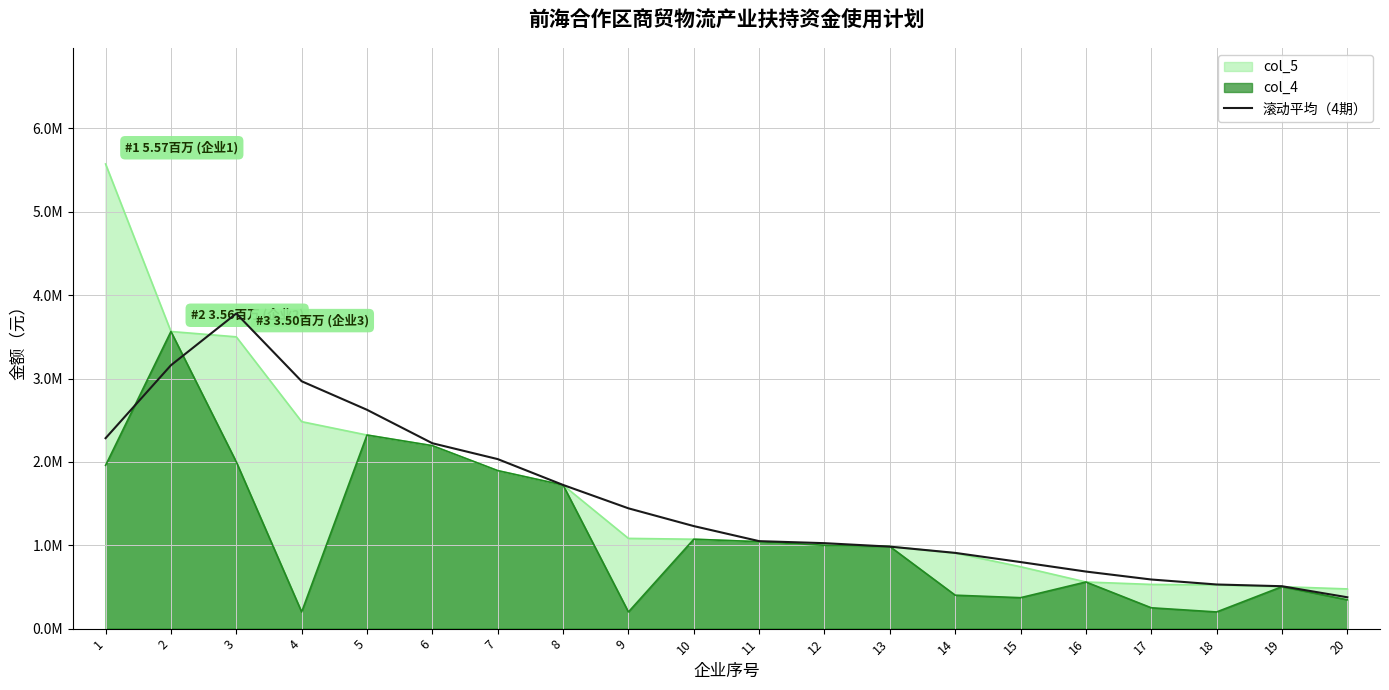

Is it true that the value at 6 is 2223666.2?

True